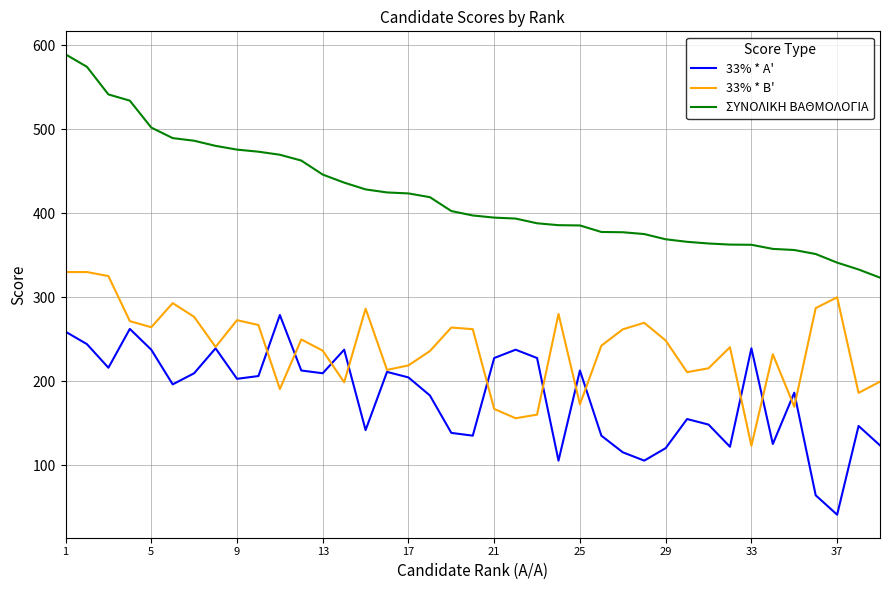

True or false: 33% * B' and ΣΥΝΟΛΙΚΗ ΒΑΘΜΟΛΟΓΙΑ intersect in this chart.

False